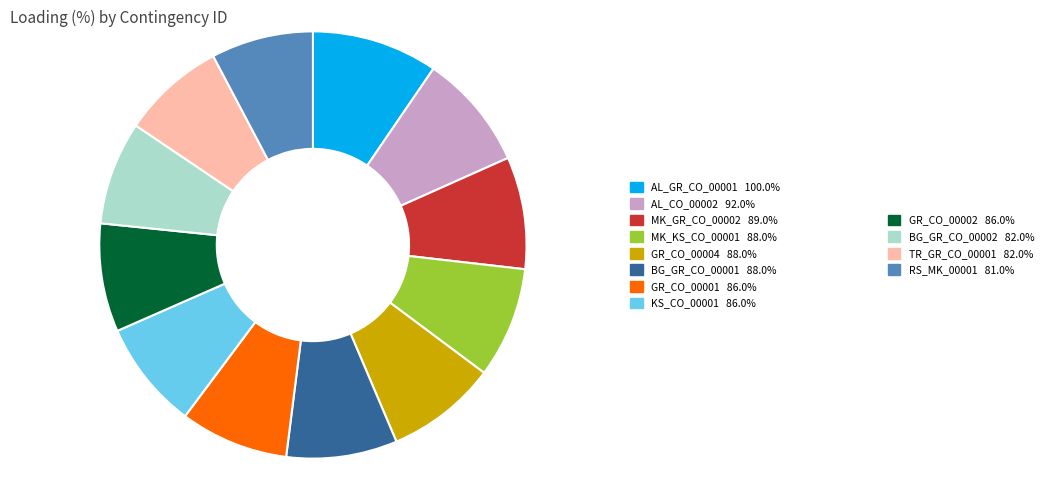

Is there a majority slice in this chart?

No